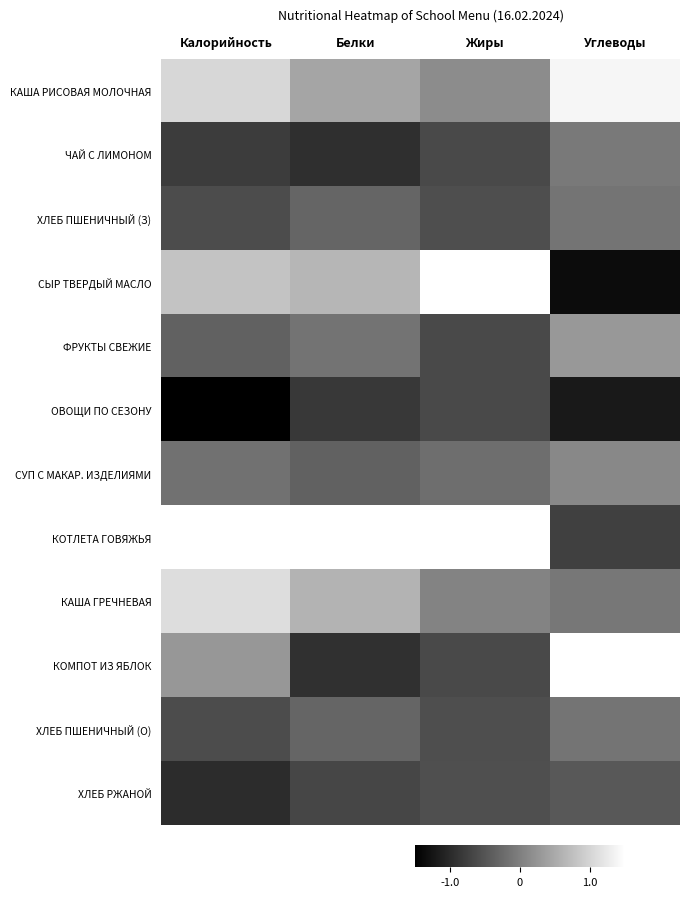

What is the greatest value displayed?

2.8